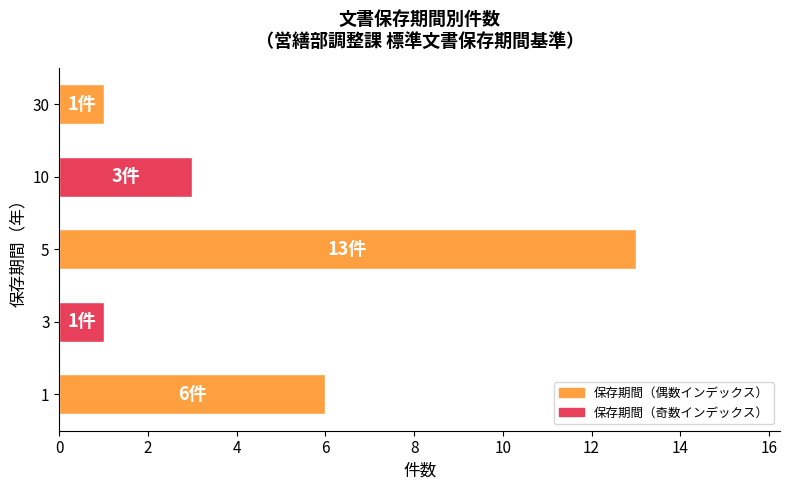

Reading top to bottom, what are all the values shown in this chart?

30=1	10=3	5=13	3=1	1=6